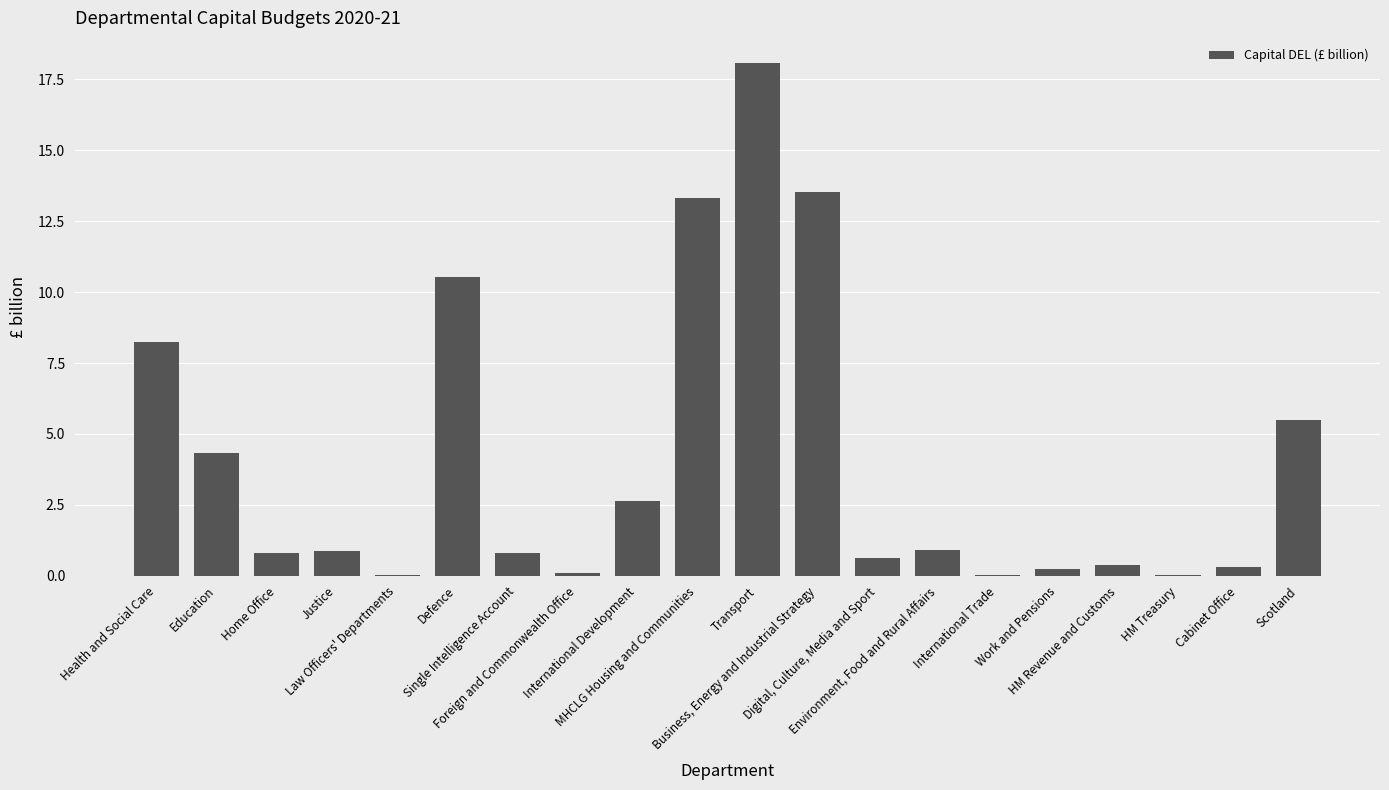

What is the maximum value shown in the chart?

18.1